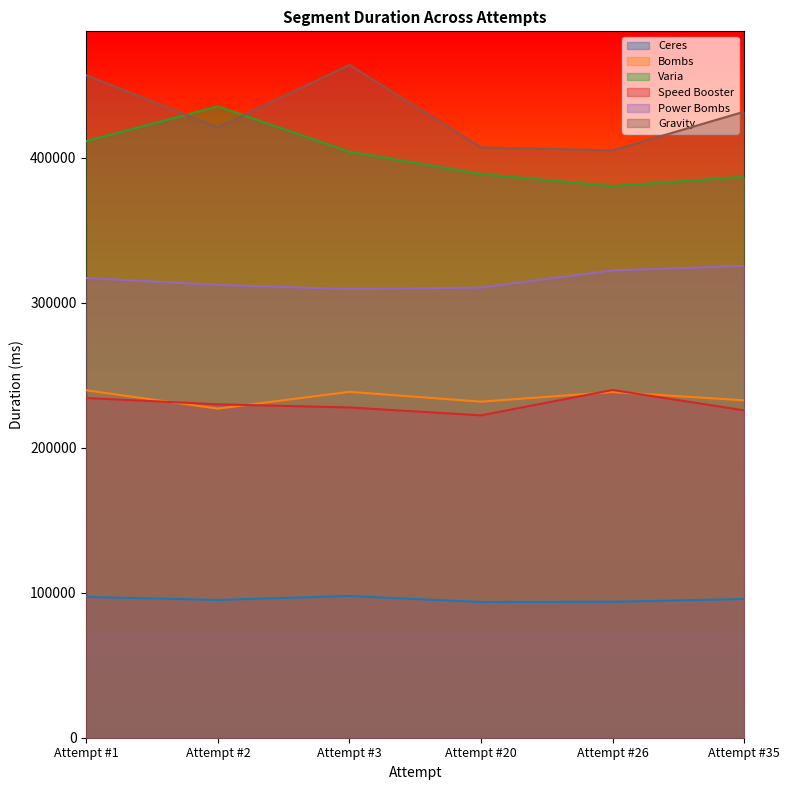

In Gravity, how many points are lower than both neighbors (excluding endpoints)?

2